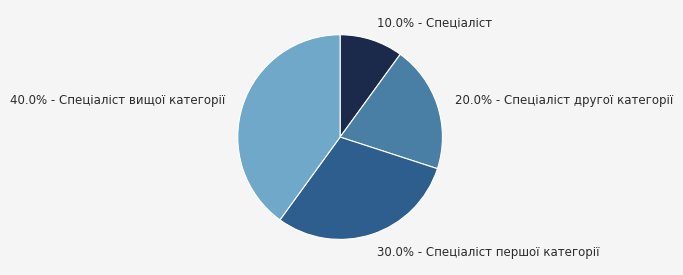

Is there a majority slice in this chart?

No